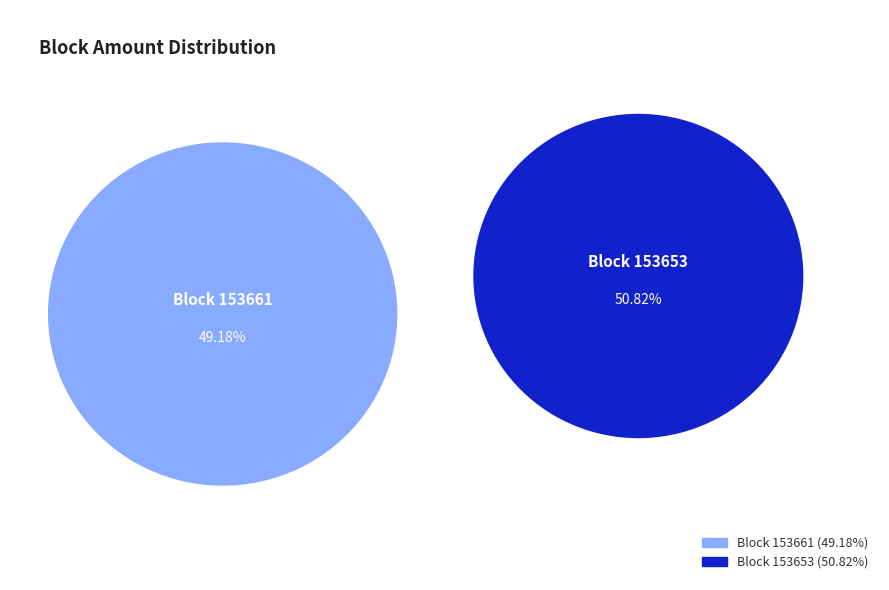

To the nearest percent, what is the difference between the largest and smallest slice percentages?

2%